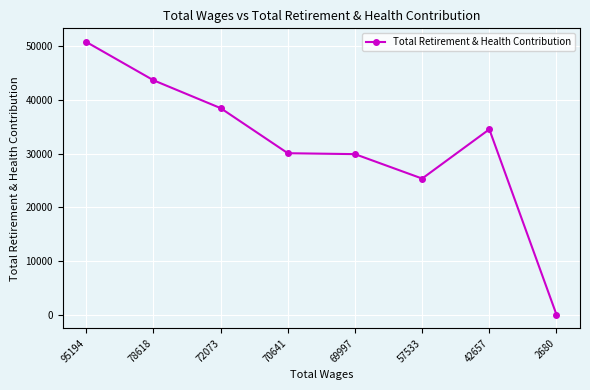

Which category has the highest value across all series?

95194